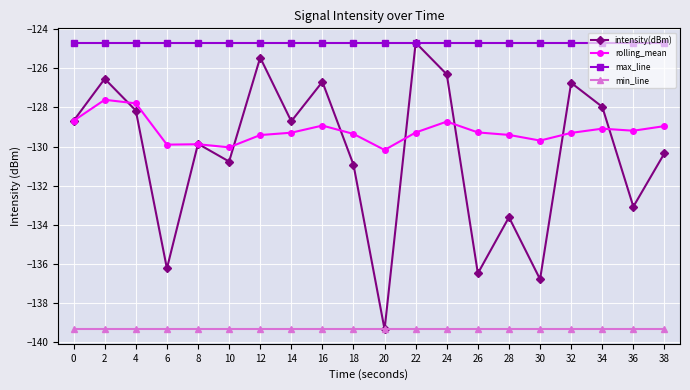

The value of intensity(dBm) at 36 is -133.1. True or false?

True